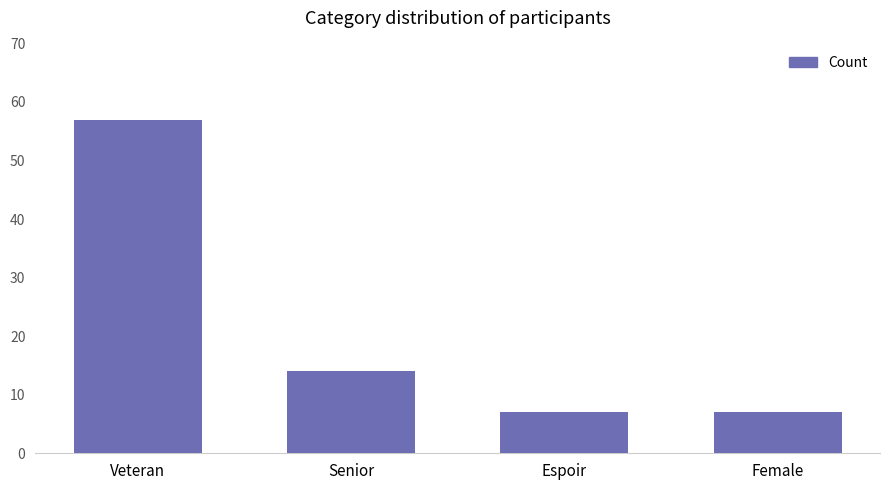

What is the smallest value displayed?

7